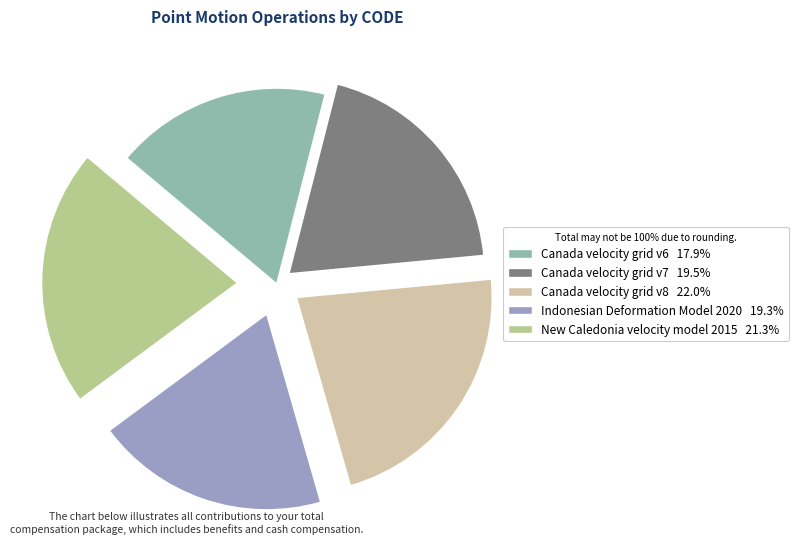

Is there any slice that represents more than half of the pie?

No